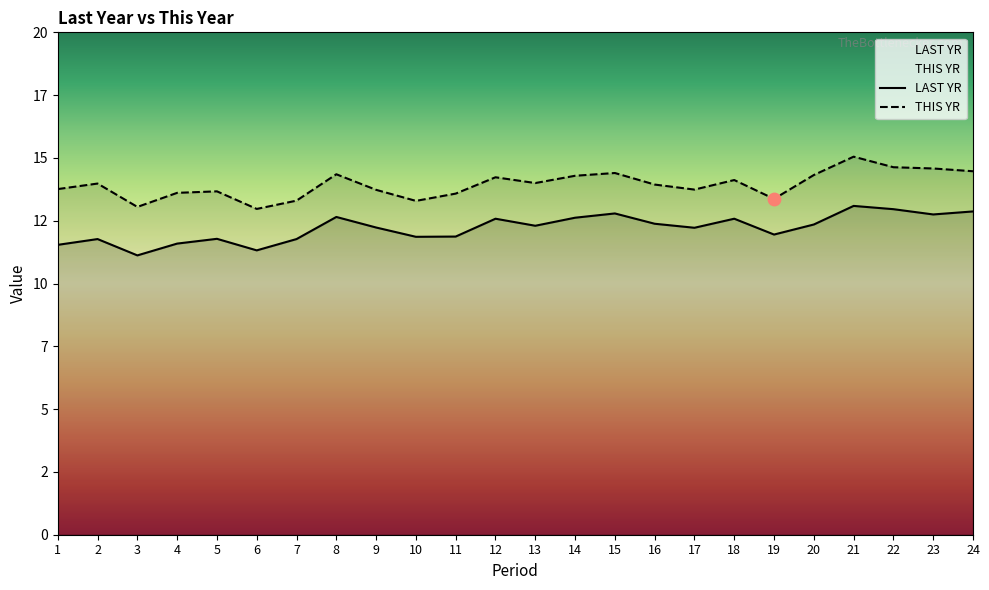

At how many categories does at least one series exceed 14?

10